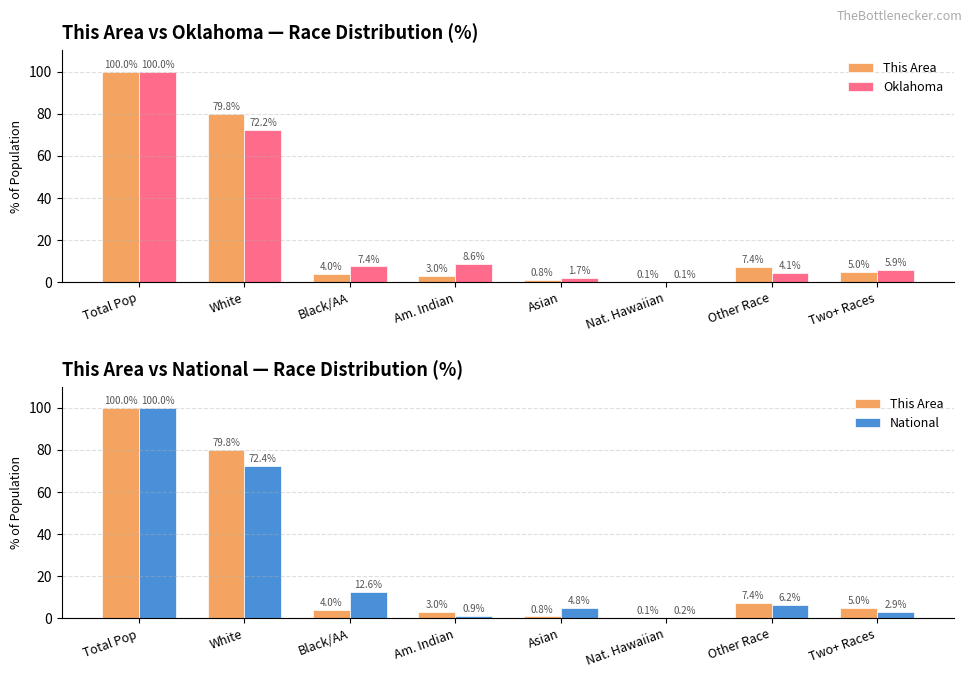

True or false: National has a value of 1.1 at Asian.

False